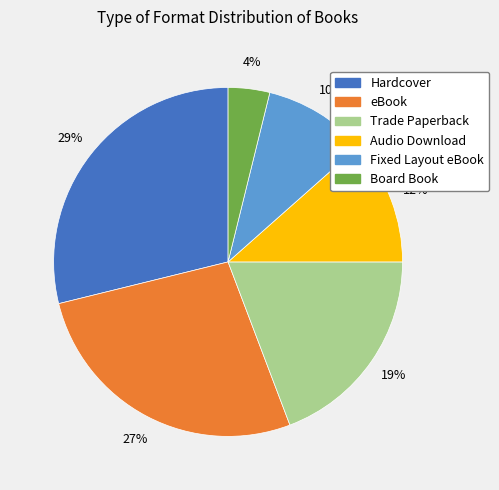

Rank the categories by value from lowest to highest.

Board Book, Fixed Layout eBook, Audio Download, Trade Paperback, eBook, Hardcover